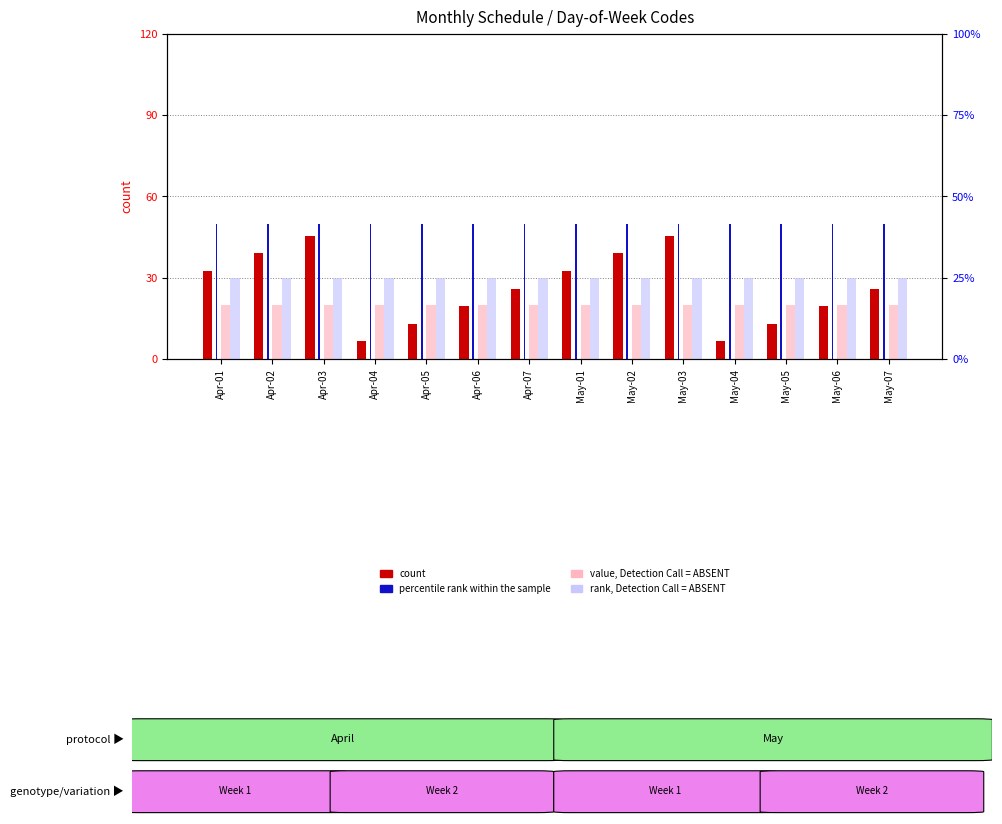

Rank the categories by percentile rank within the sample value from lowest to highest.

Apr-01, Apr-02, Apr-03, Apr-04, Apr-05, Apr-06, Apr-07, May-01, May-02, May-03, May-04, May-05, May-06, May-07